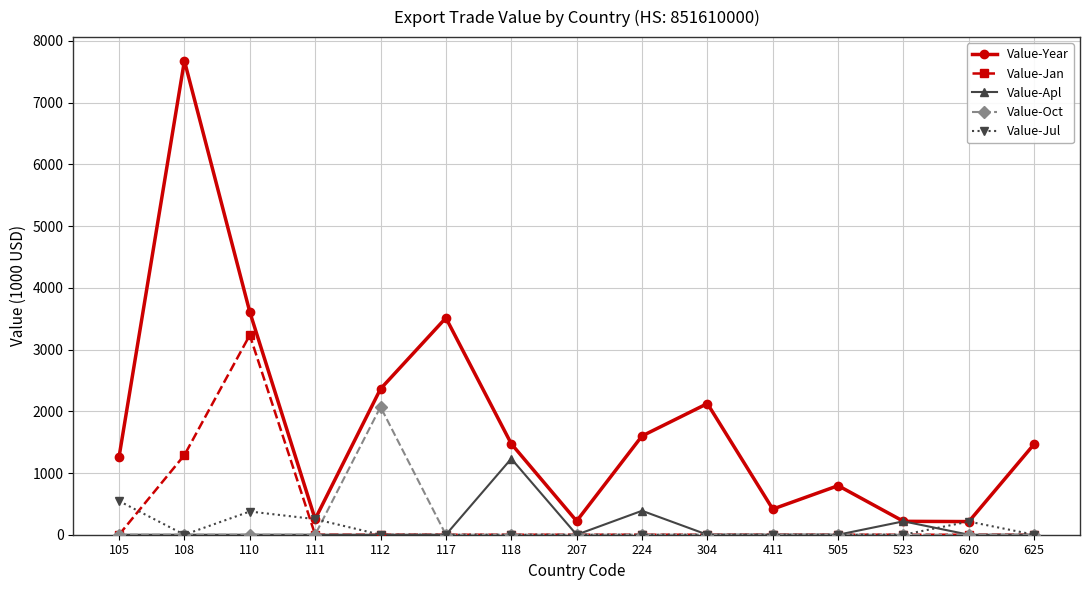

Between 207 and 620, which series saw the biggest shift?

Value-Jul